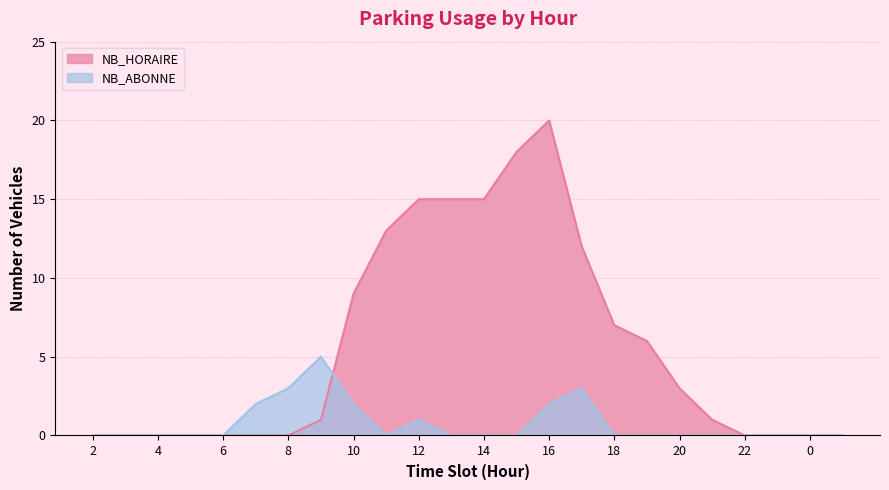

True or false: NB_ABONNE and NB_HORAIRE cross at least once.

True